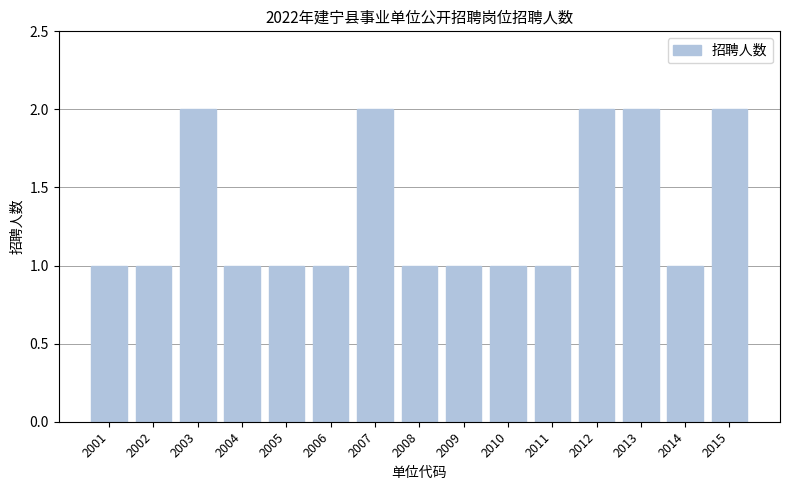

Reading left to right, transcribe all the data shown in this chart.

2001=1	2002=1	2003=2	2004=1	2005=1	2006=1	2007=2	2008=1	2009=1	2010=1	2011=1	2012=2	2013=2	2014=1	2015=2